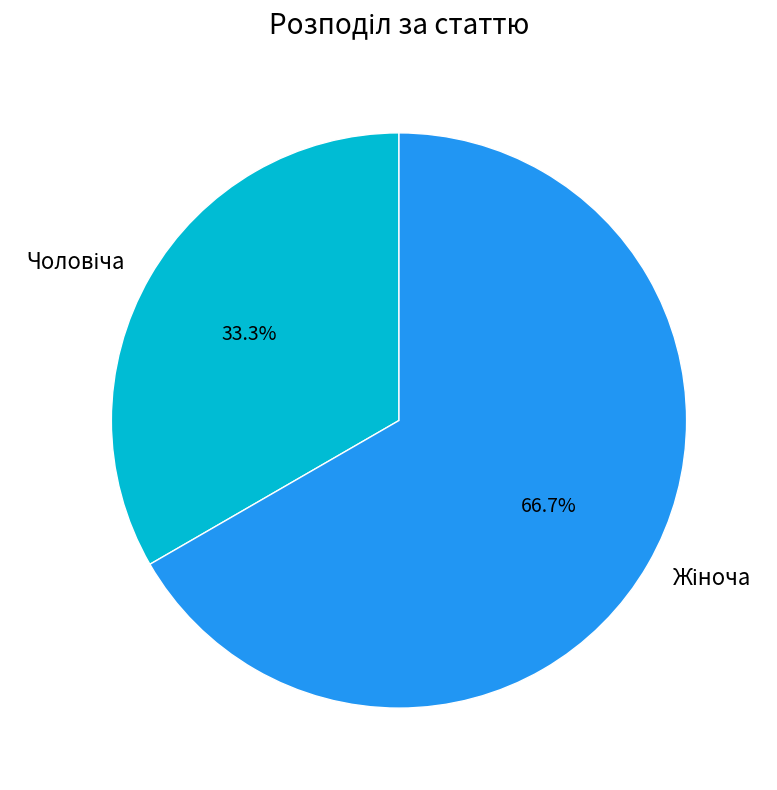

Is there any slice that represents more than half of the pie?

Yes